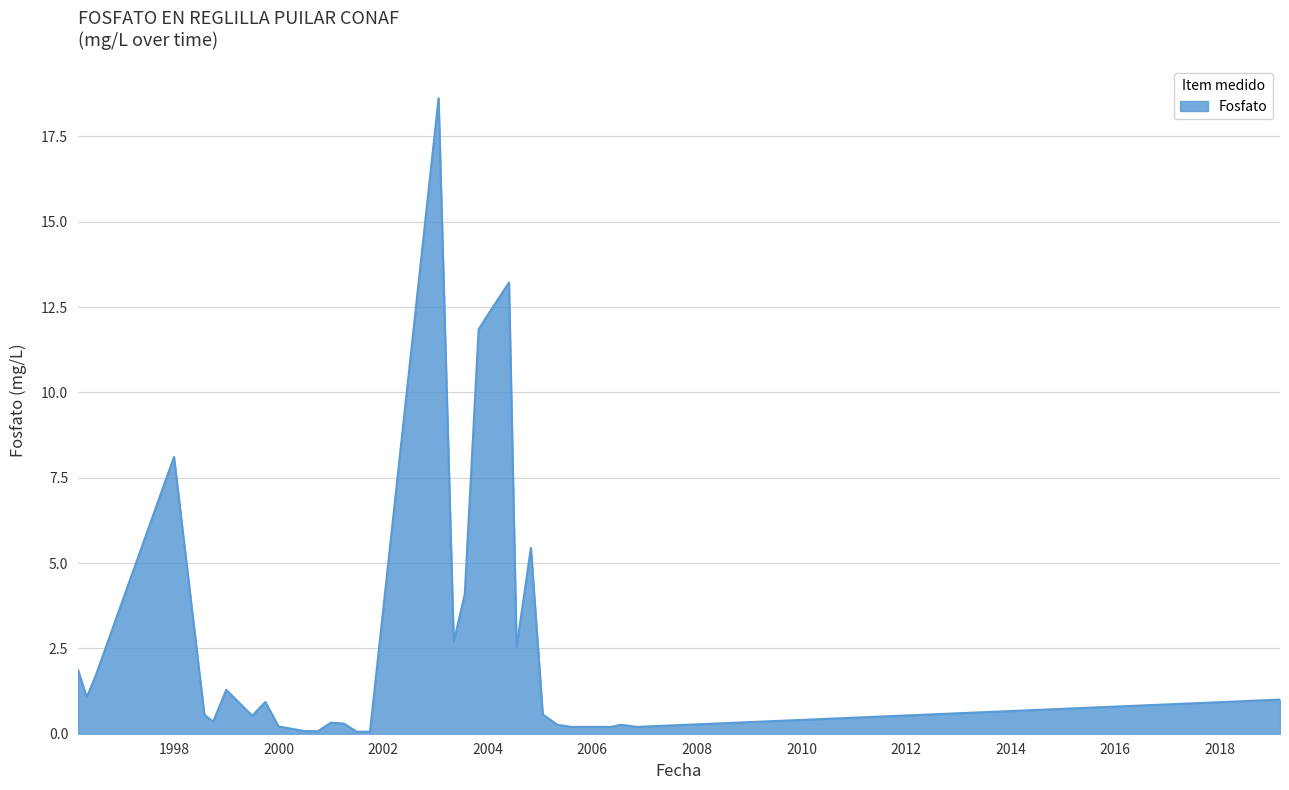

What is the difference between the maximum and minimum values?

18.6